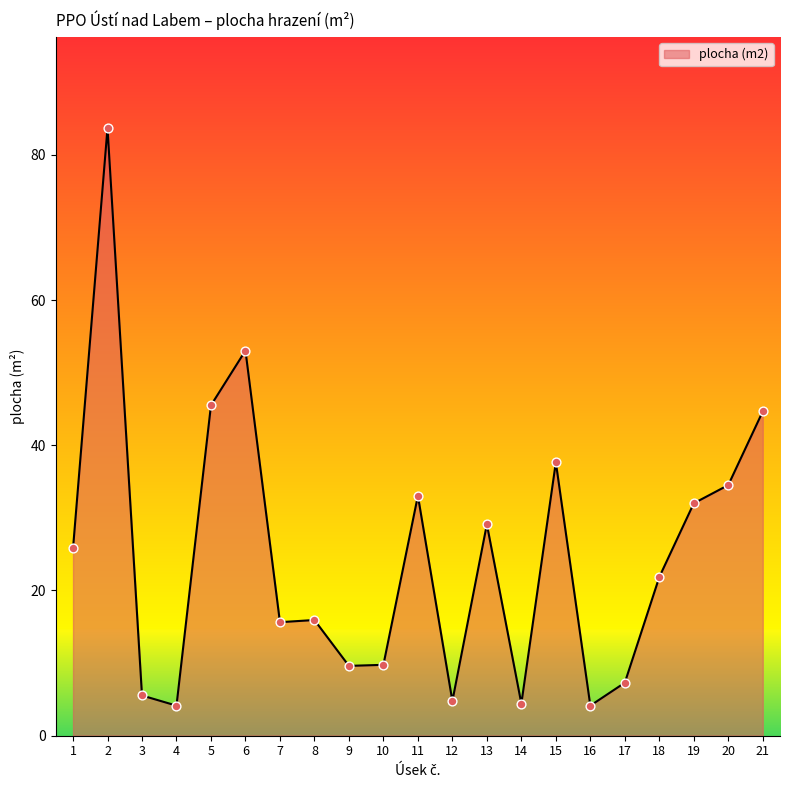

What is the ratio of the value at 10 to the value at 20?

0.3